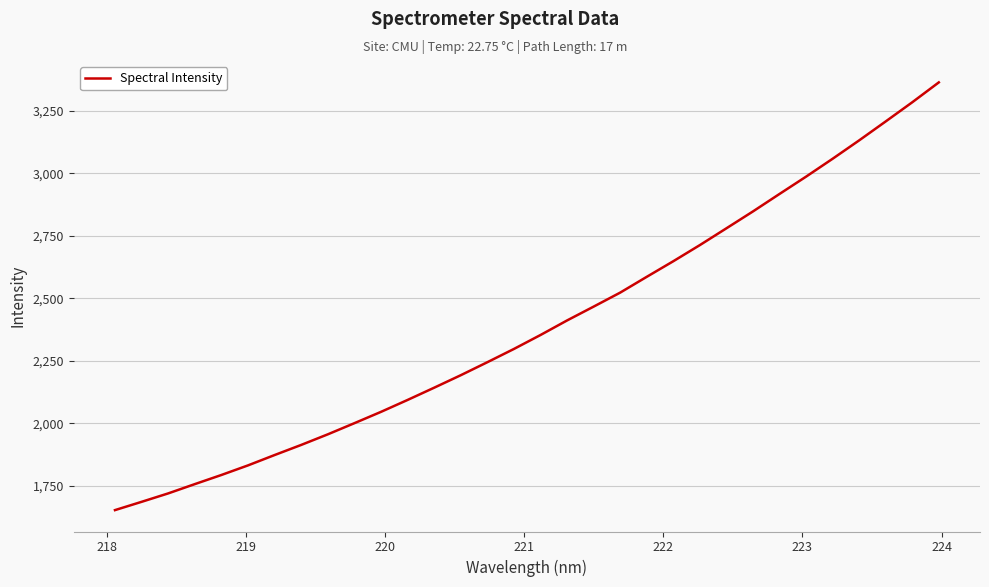

What is the smallest value displayed?

1653.4